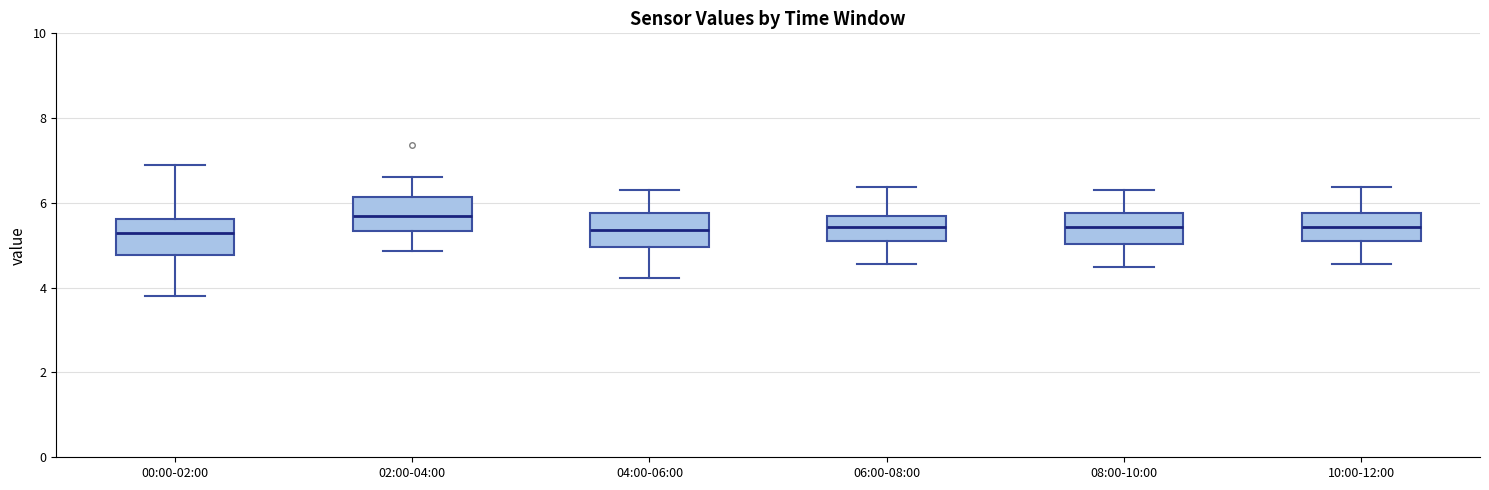

Reading left to right, transcribe this box plot: for each box, give where its median line is, the range the box spans, and where its two whiskers end, as read against the y-axis. The values are not printed on the chart, so give them approximately, as read against the axis.

00:00-02:00: median 5.4, box 4.8 to 5.6, whiskers 3.8 to 7.0
02:00-04:00: median 5.8, box 5.4 to 6.2, whiskers 4.8 to 6.6
04:00-06:00: median 5.4, box 5.0 to 5.8, whiskers 4.2 to 6.4
06:00-08:00: median 5.4, box 5.2 to 5.8, whiskers 4.6 to 6.4
08:00-10:00: median 5.4, box 5.0 to 5.8, whiskers 4.6 to 6.4
10:00-12:00: median 5.4, box 5.2 to 5.8, whiskers 4.6 to 6.4